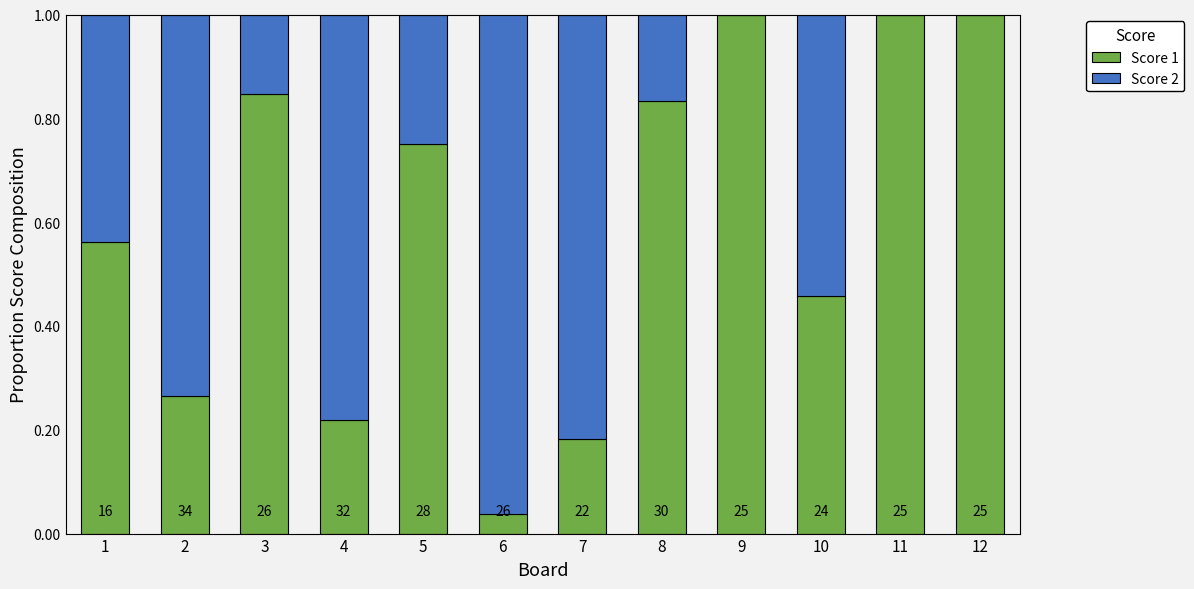

What are all the series names shown in the legend?

Score 1, Score 2